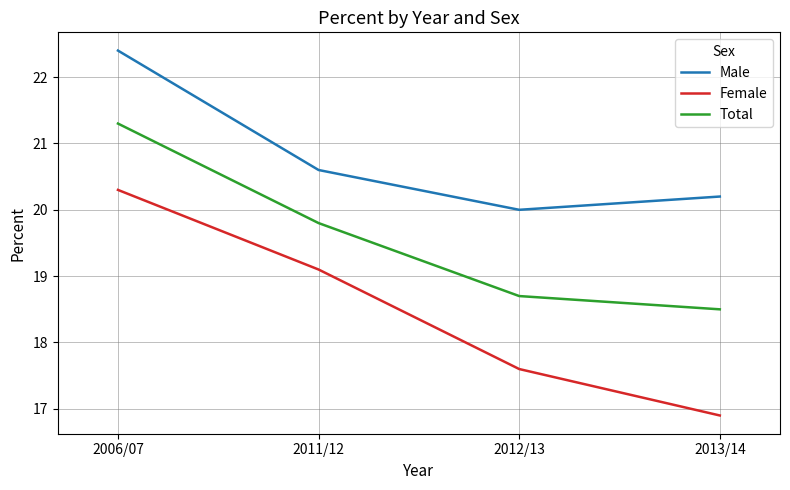

Which category has the lowest value across all series?

2013/14